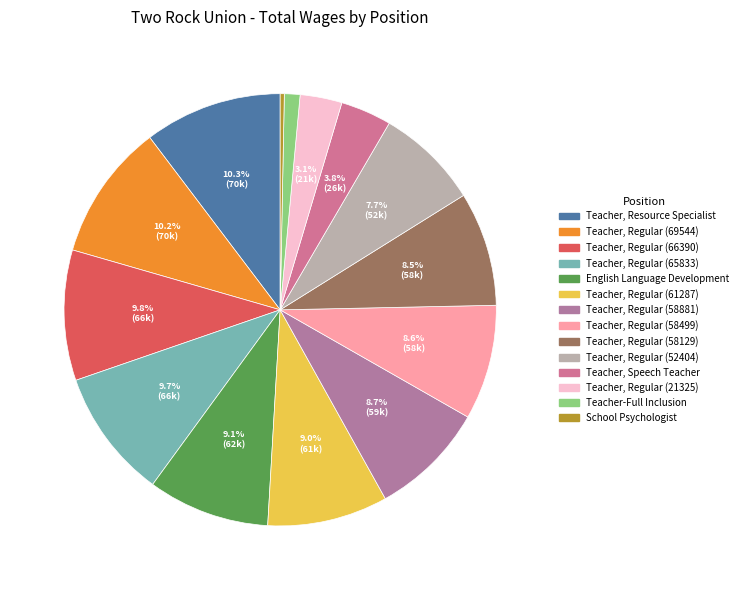

What is the ratio of the value at Teacher, Regular (65833) to the value at Teacher, Regular (58499)?

1.1